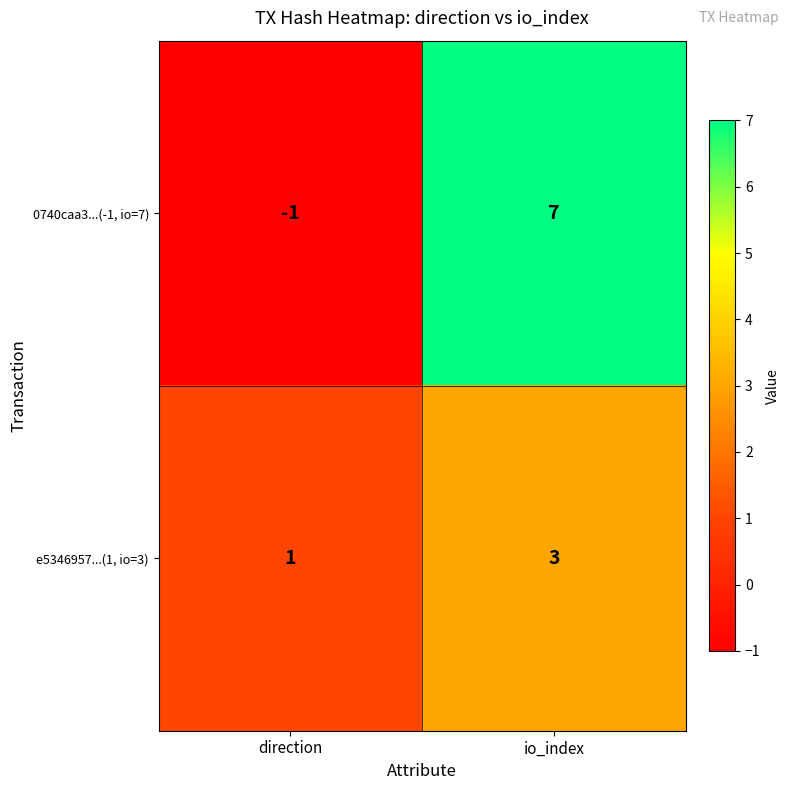

Which category has the lowest value in the e5346957...(1, io=3) series?

direction